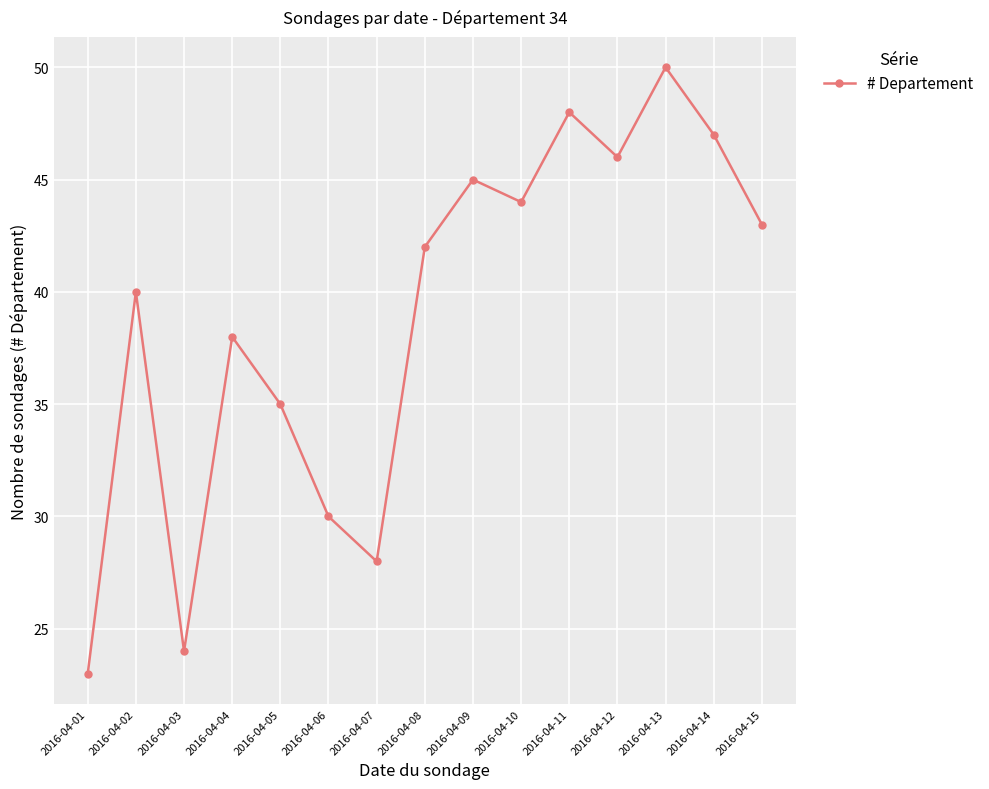

What is the change in value from 2016-04-08 to 2016-04-14?

+5